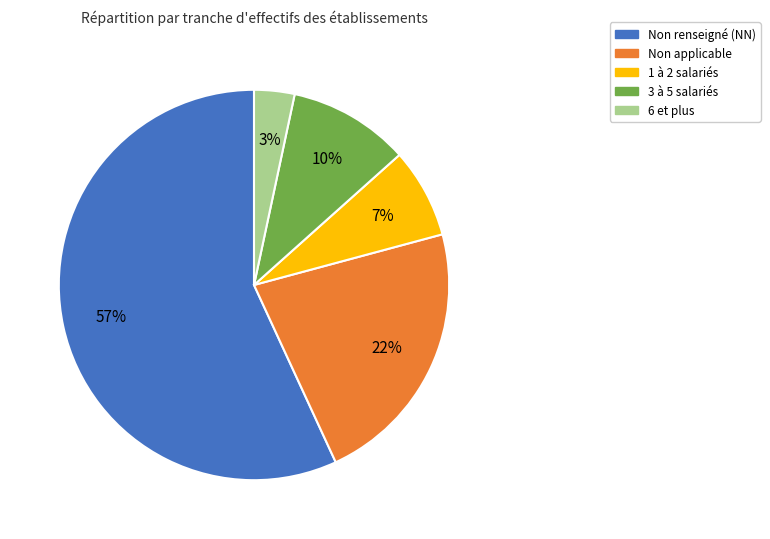

To the nearest percent, what is the average slice percentage?

20%